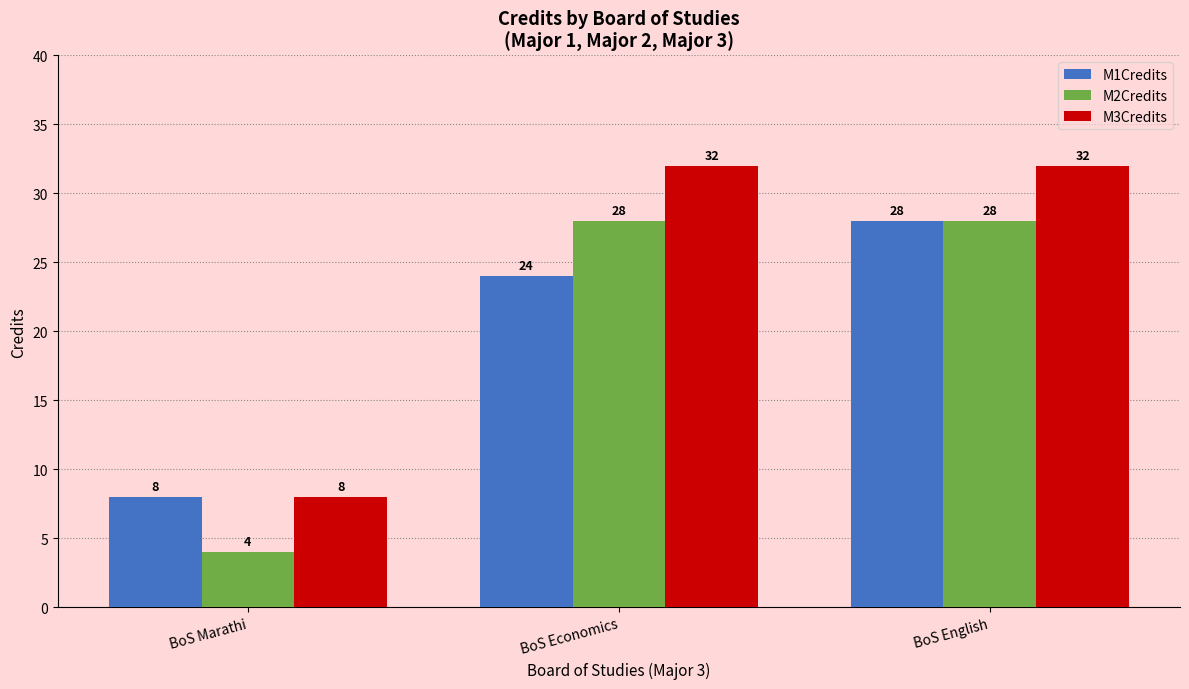

Which series changed the most between BoS Economics and BoS English?

M1Credits